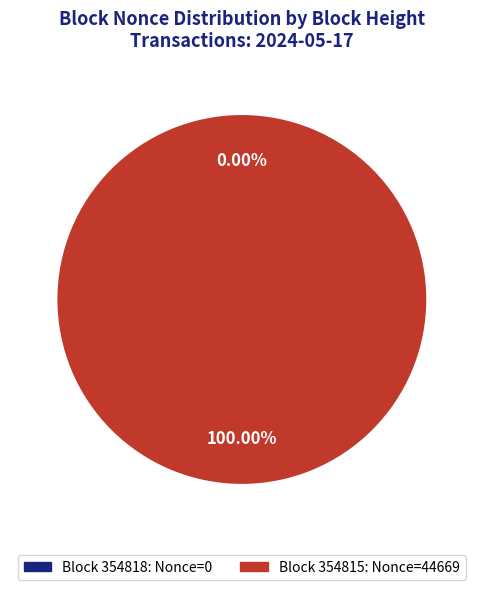

How much of the chart is everything except 354818?

100.0%